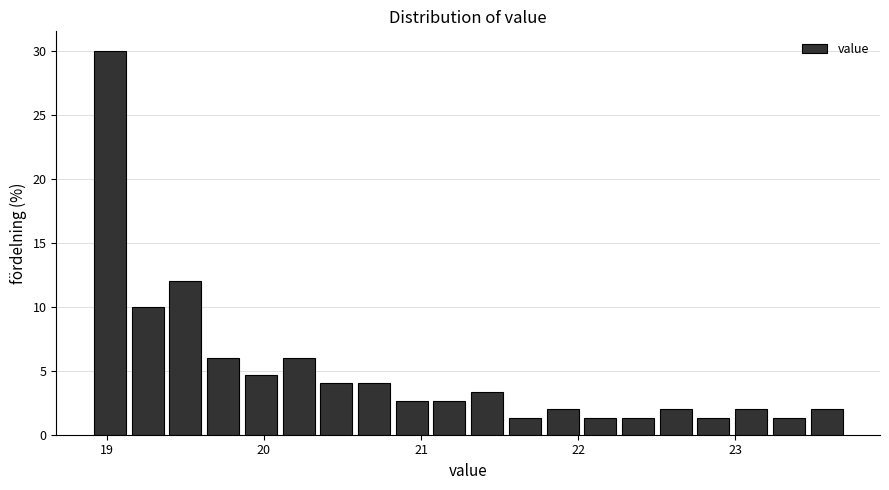

Around what value on the x-axis is the tallest bar? Give the approximate position of its centre, as read against the axis.

19.0